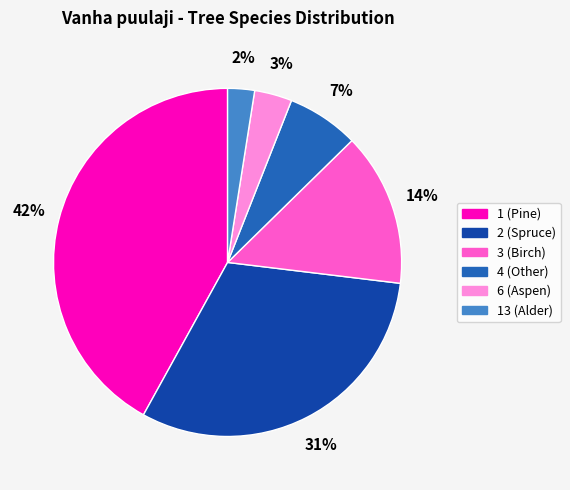

Is there any slice that represents more than half of the pie?

No